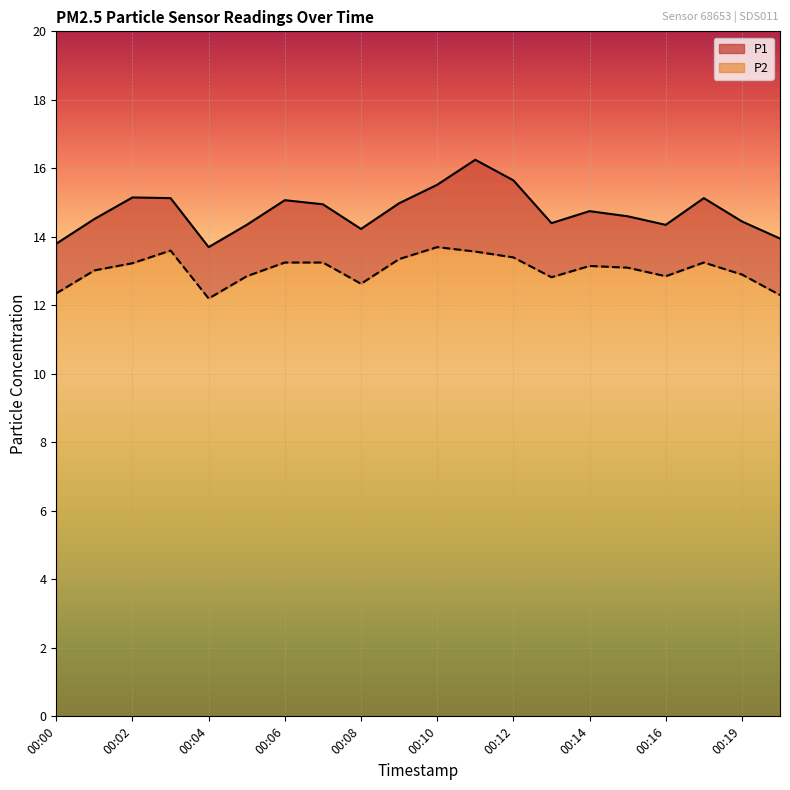

What is the difference between the second highest and second lowest values in the P1 series?

1.8